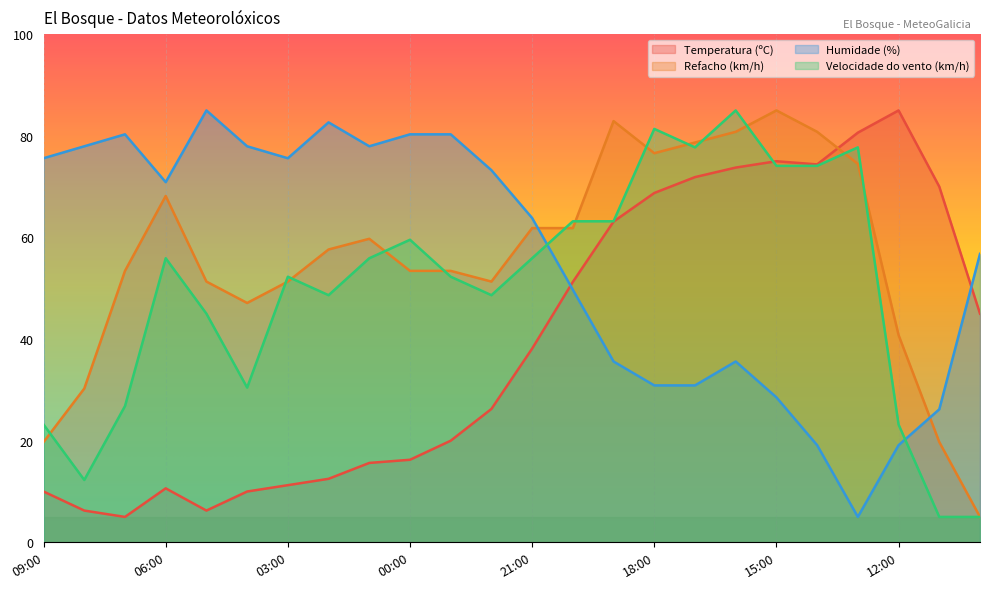

Where does the Humidade (%) series first go above 70?

09:00